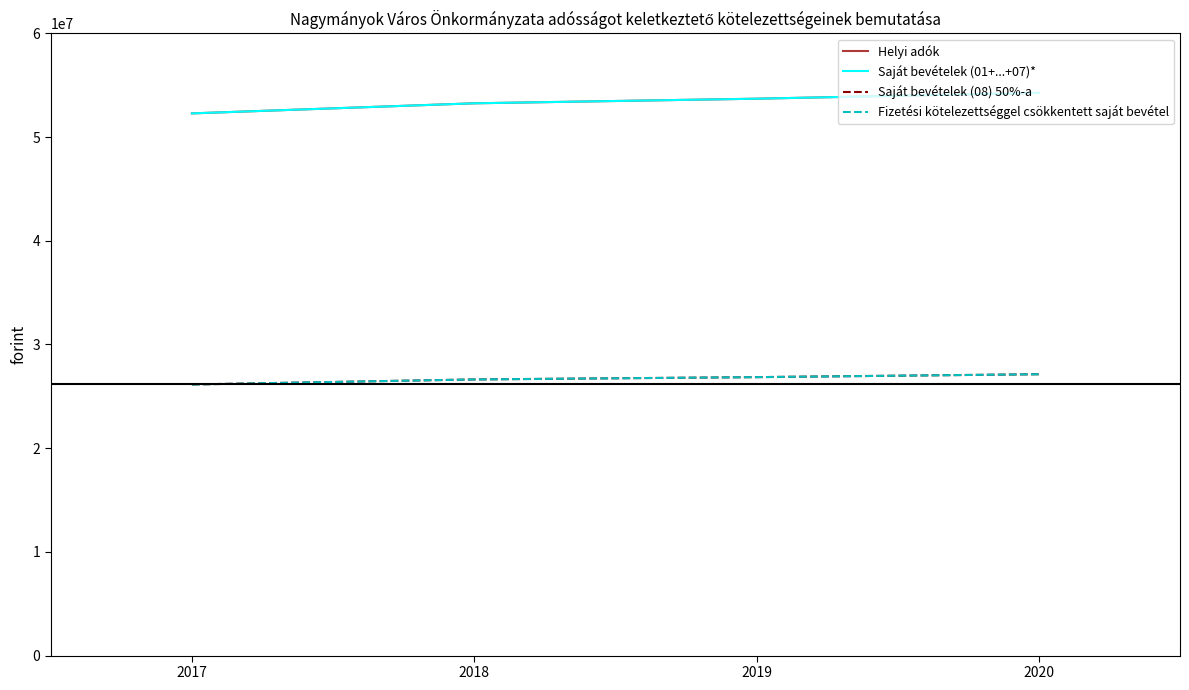

At which category does the chart reach its peak across all series?

2020